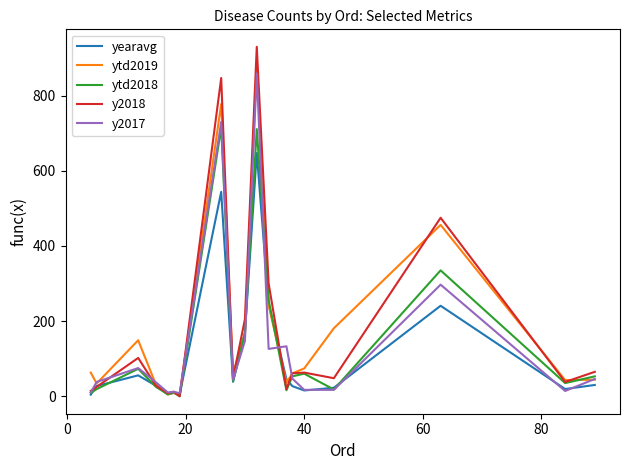

Which series has the widest spread of values?

y2018